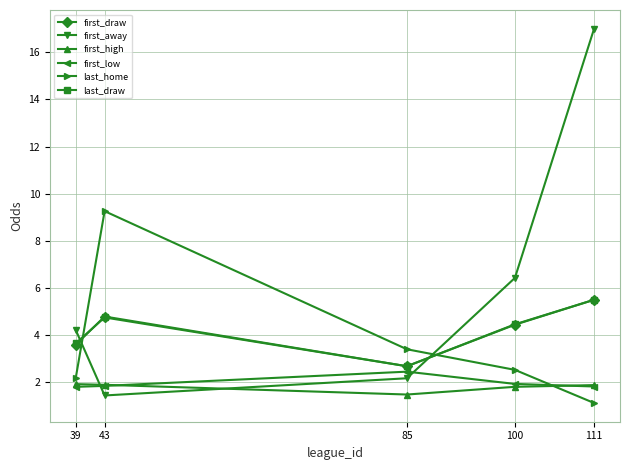

After their last crossing, which series has the higher values: first_away or first_low?

first_away